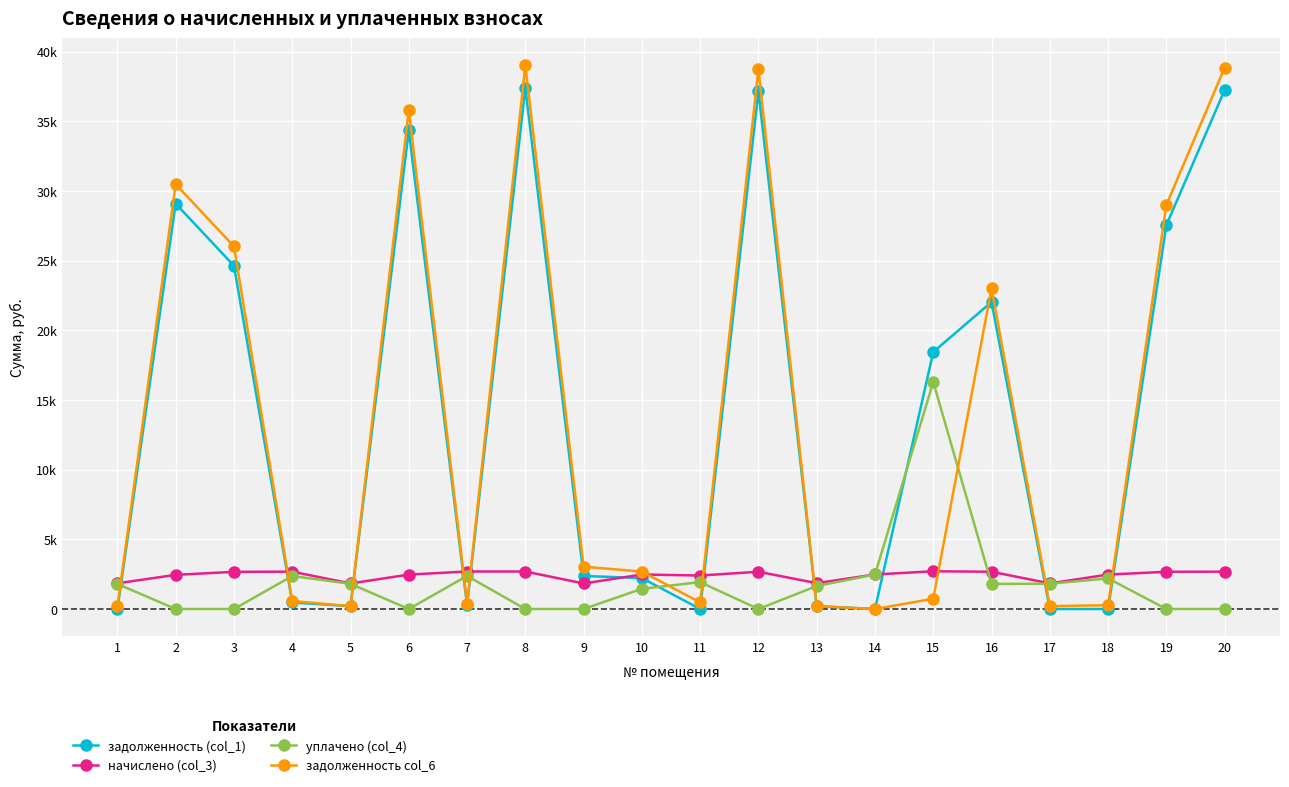

Which category has the highest value across all series?

8